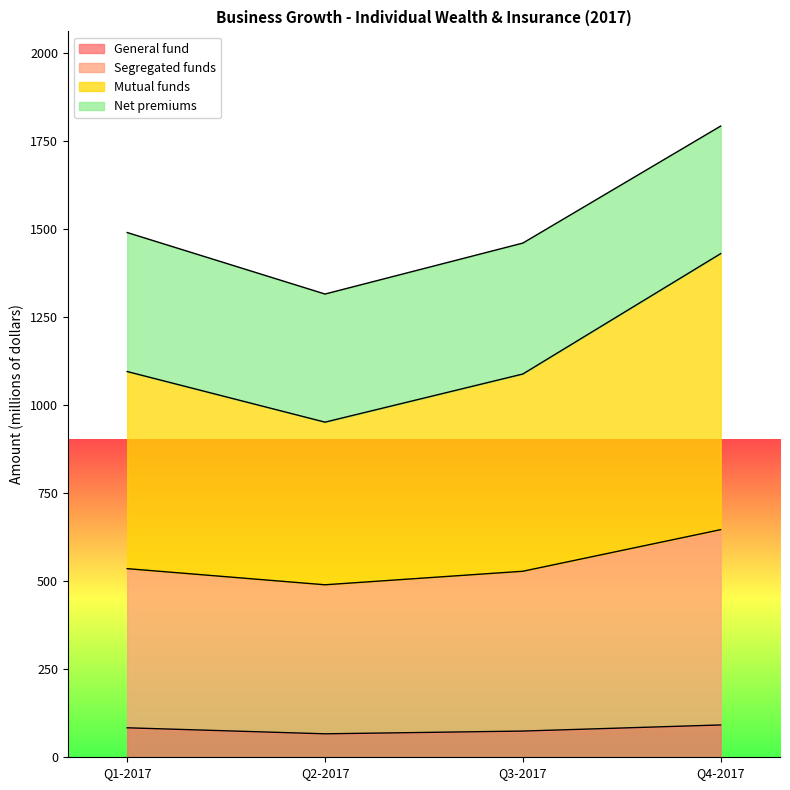

What is the smallest value displayed?

66.6